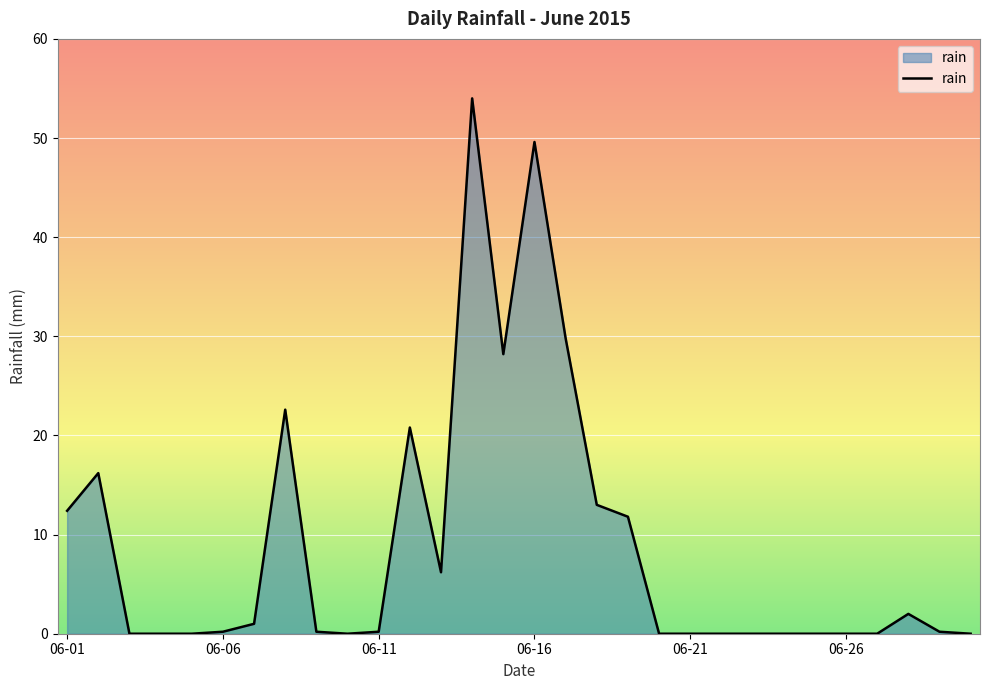

What is the greatest value displayed?

54.0